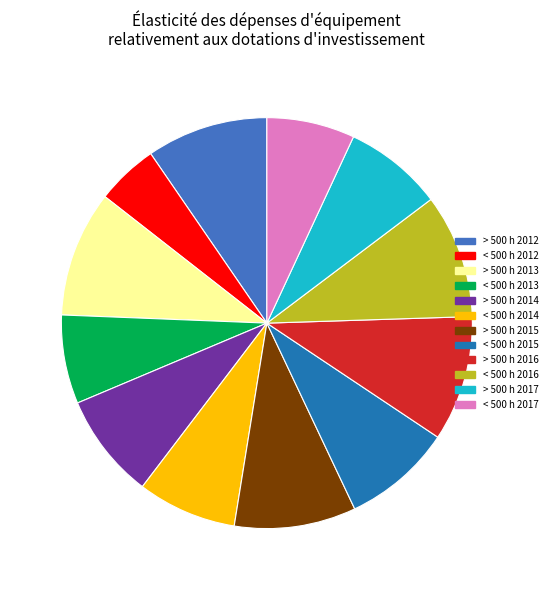

Combined, do > 500 h 2013 and > 500 h 2016 account for over 50%?

No